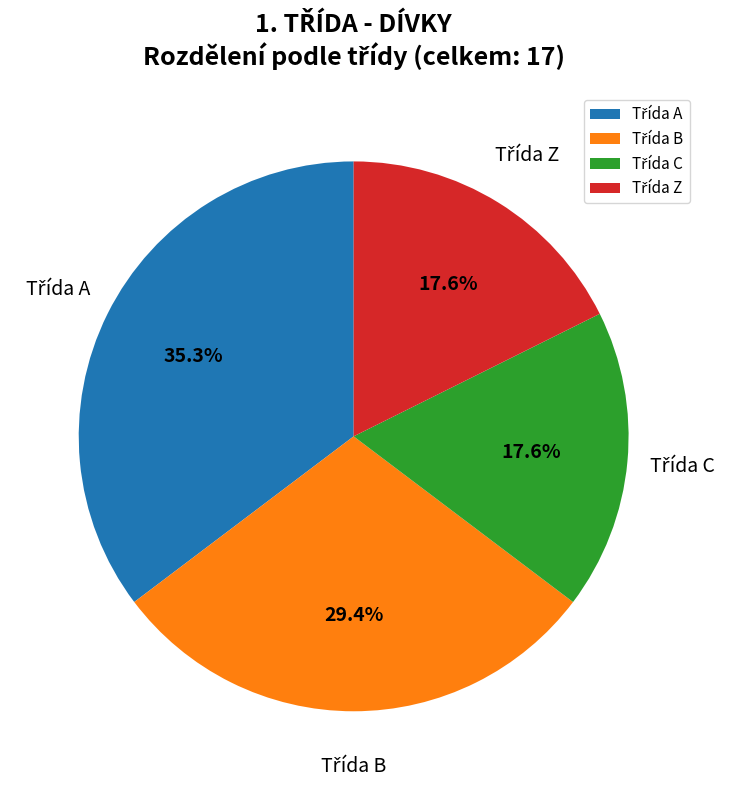

Is there a majority slice in this chart?

No